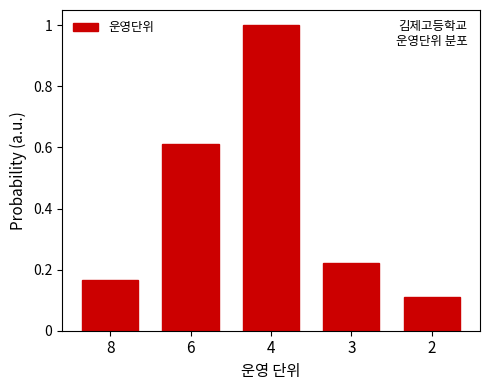

The value at 6 is 0.1. True or false?

False